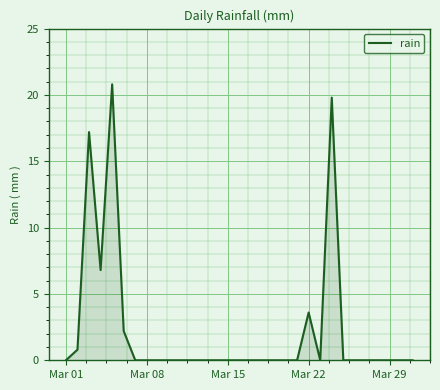

What is the greatest value displayed?

20.8